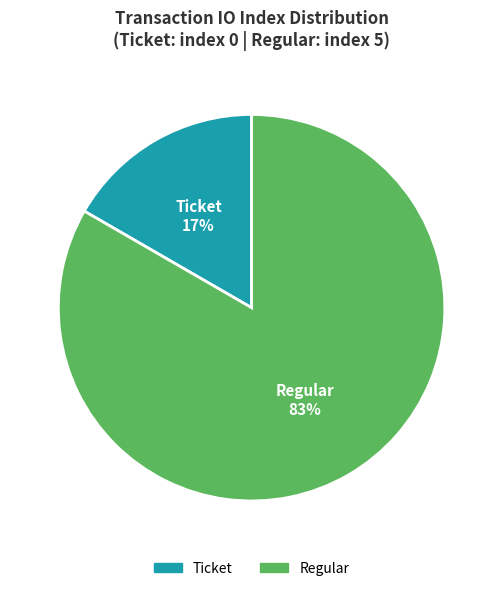

Does any single category account for the majority?

Yes